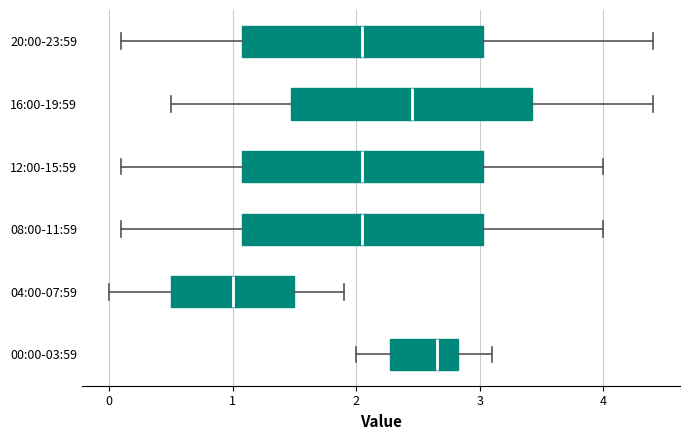

Reading bottom to top, read every box against the x-axis: the position of its median line, the range the box covers, and the ends of its whiskers. The values are not printed on the chart, so give them approximately, as read against the axis.

00:00-03:59: median 2.7, box 2.3 to 2.8, whiskers 2.0 to 3.1
04:00-07:59: median 1.0, box 0.5 to 1.5, whiskers 0.0 to 1.9
08:00-11:59: median 2.1, box 1.1 to 3.0, whiskers 0.1 to 4.0
12:00-15:59: median 2.1, box 1.1 to 3.0, whiskers 0.1 to 4.0
16:00-19:59: median 2.5, box 1.5 to 3.4, whiskers 0.5 to 4.4
20:00-23:59: median 2.1, box 1.1 to 3.0, whiskers 0.1 to 4.4